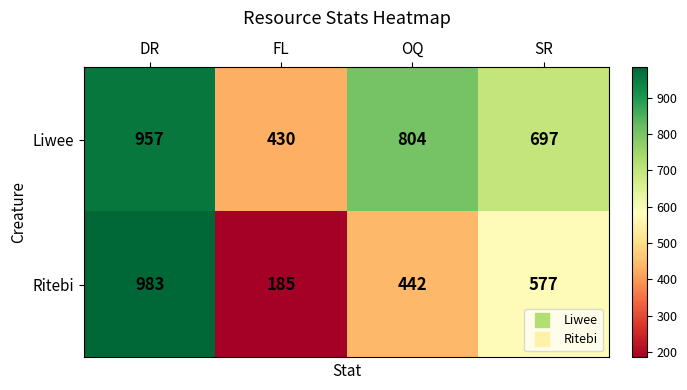

Is it true that Liwee equals 697 at SR?

True